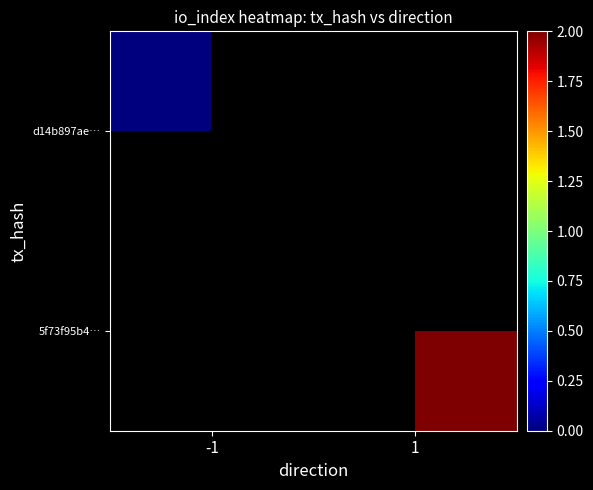

At which label is d14b897ae… closest to 0?

-1